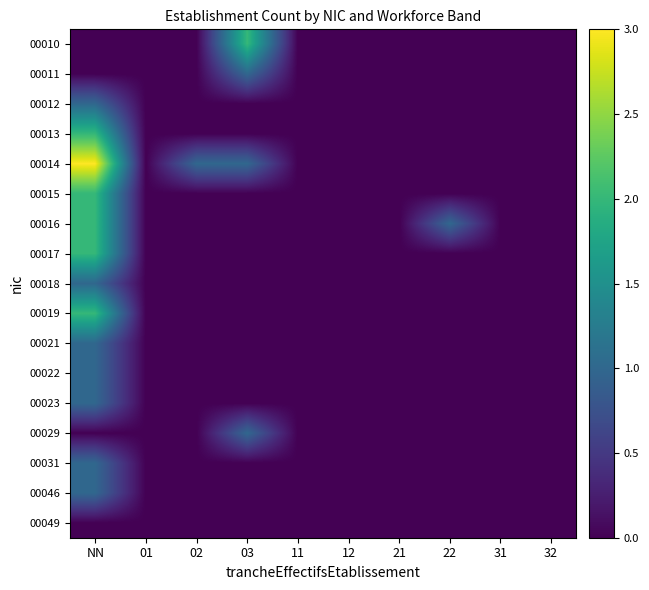

What is the total value across all series at 02?

1